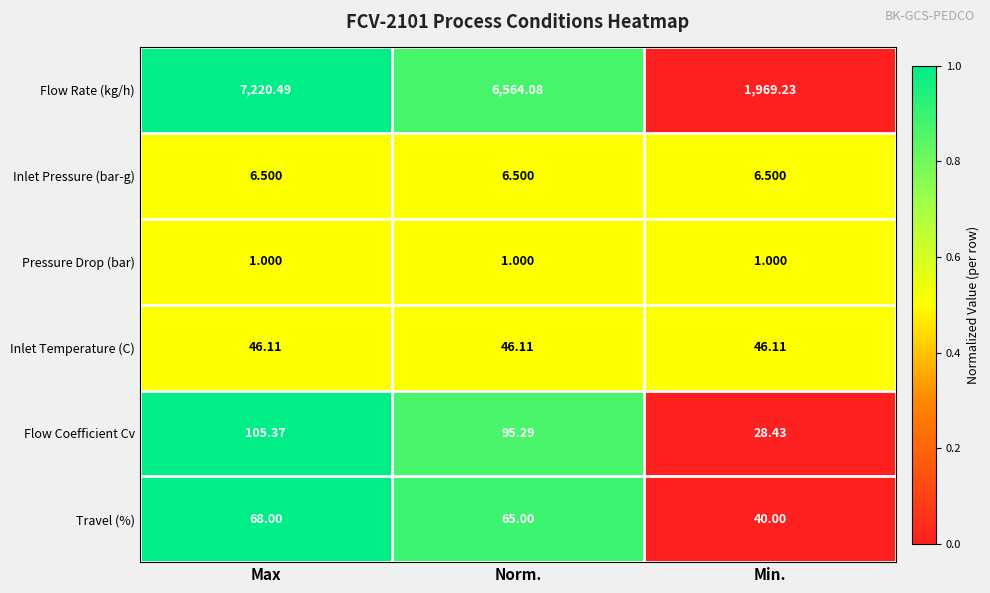

Which series has the largest total across all categories?

Flow Rate (kg/h)